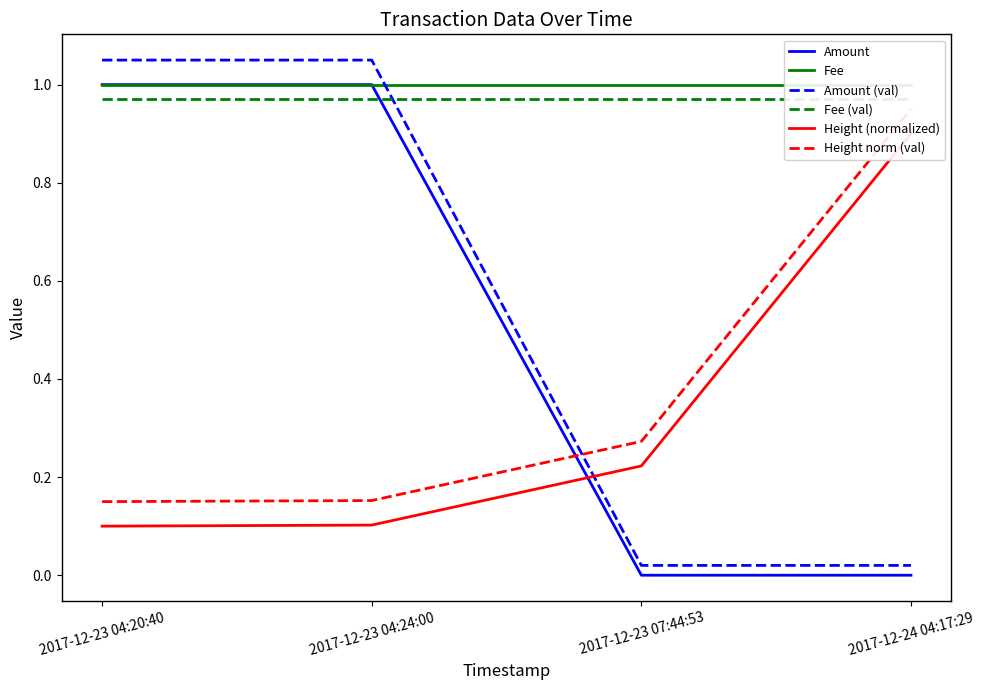

True or false: Fee (val) has more than 2 points higher than both neighbors.

False